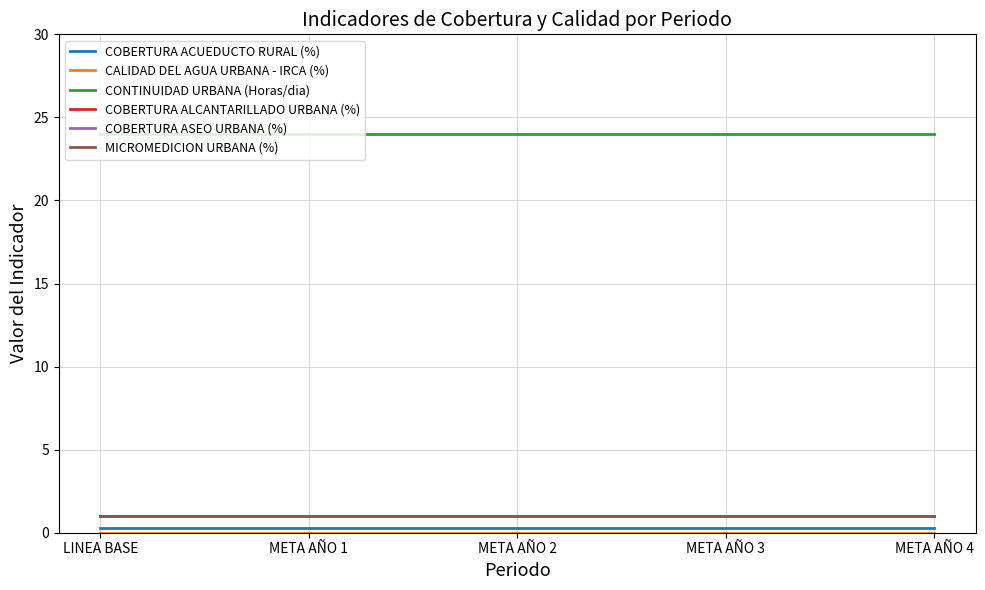

True or false: MICROMEDICION URBANA (%) has more than 2 interior local peaks.

False